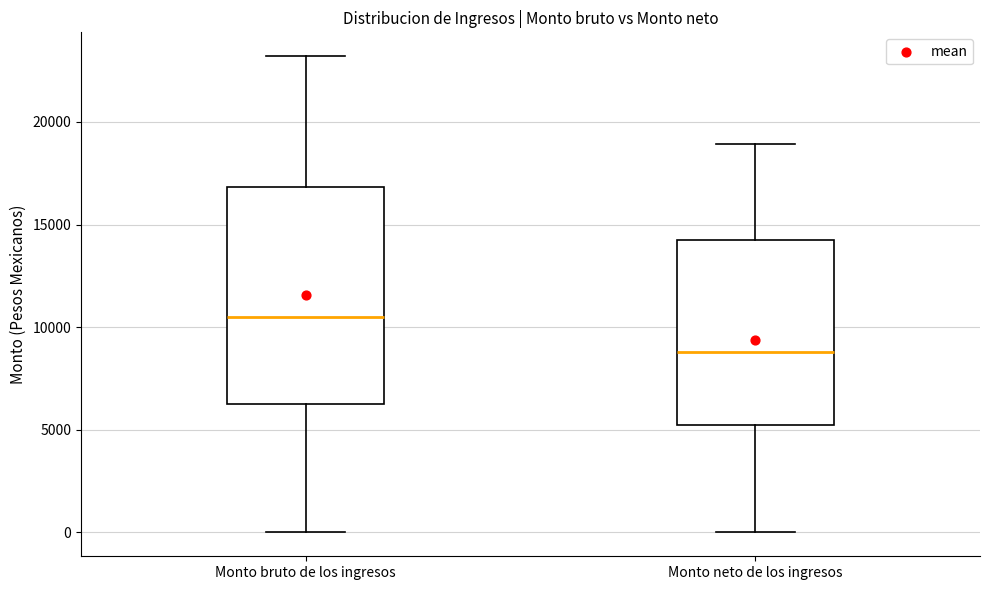

Where does the lower whisker of the box for Monto bruto de los ingresos end on the y-axis? The values are not printed on the chart, so give them approximately, as read against the axis.

0